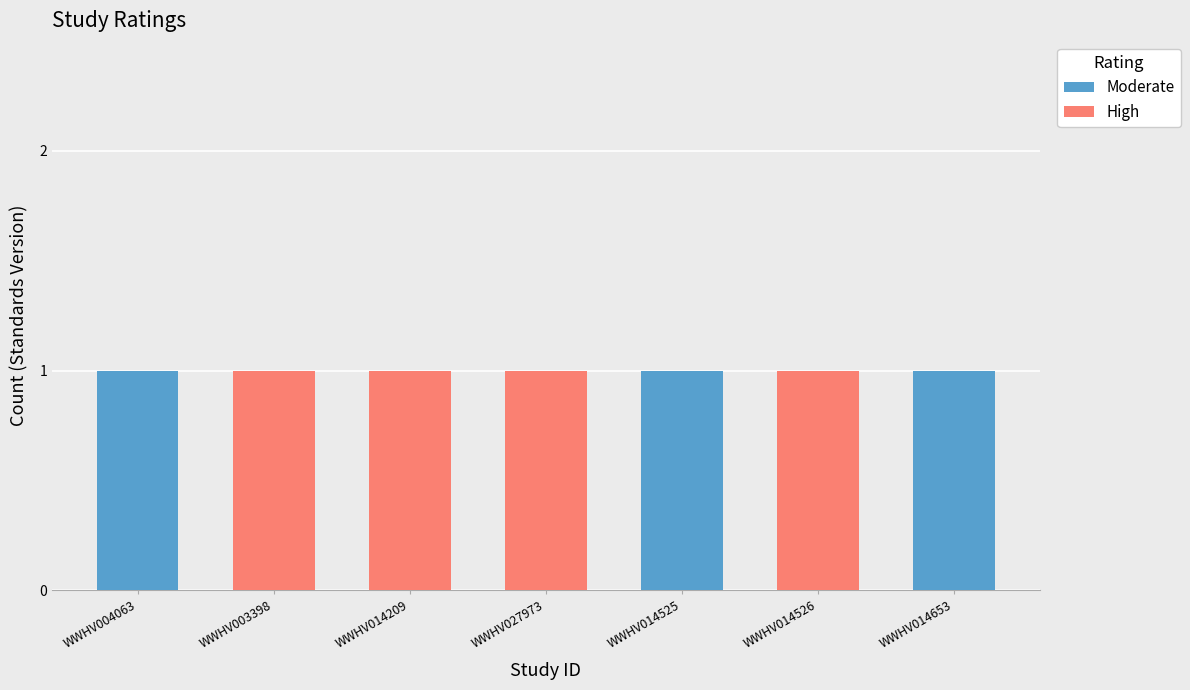

What is the total value across all series at WWHV003398?

1